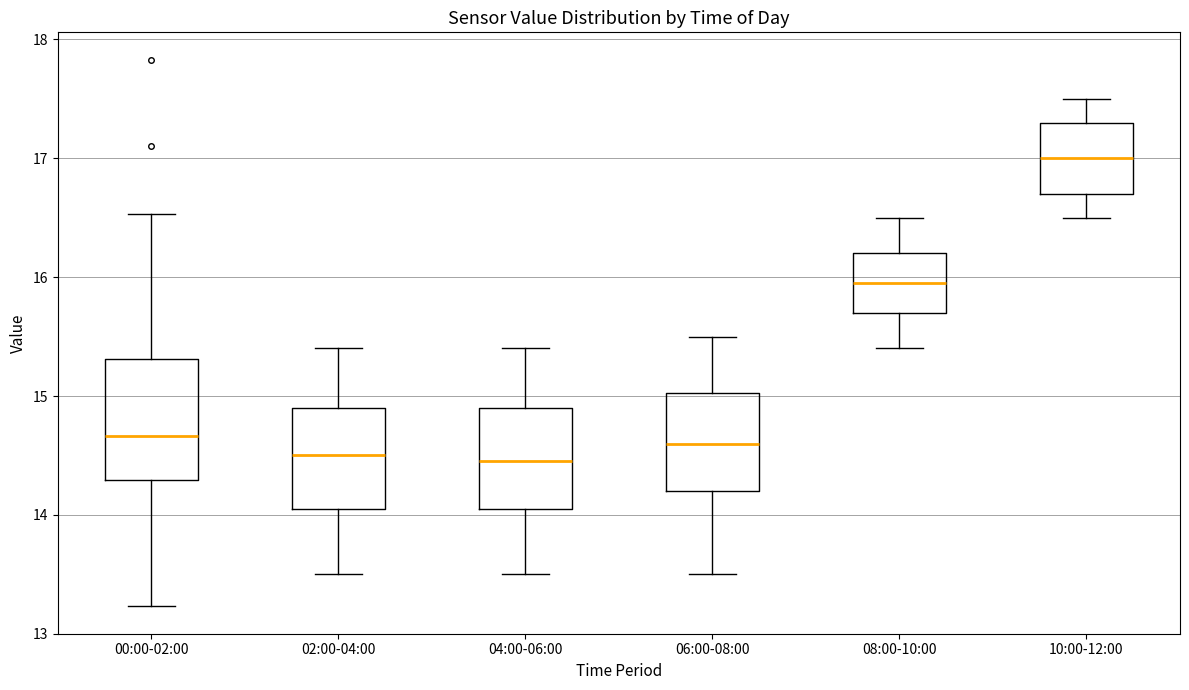

Which box is the tallest, from its lower edge to its upper edge?

00:00-02:00